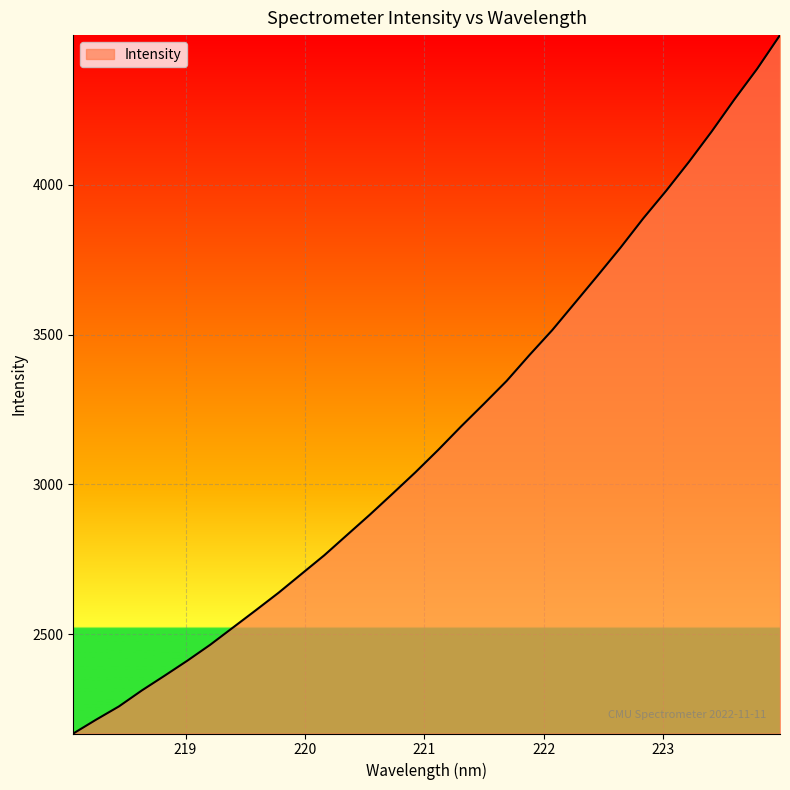

What is the maximum value shown in the chart?

4499.6